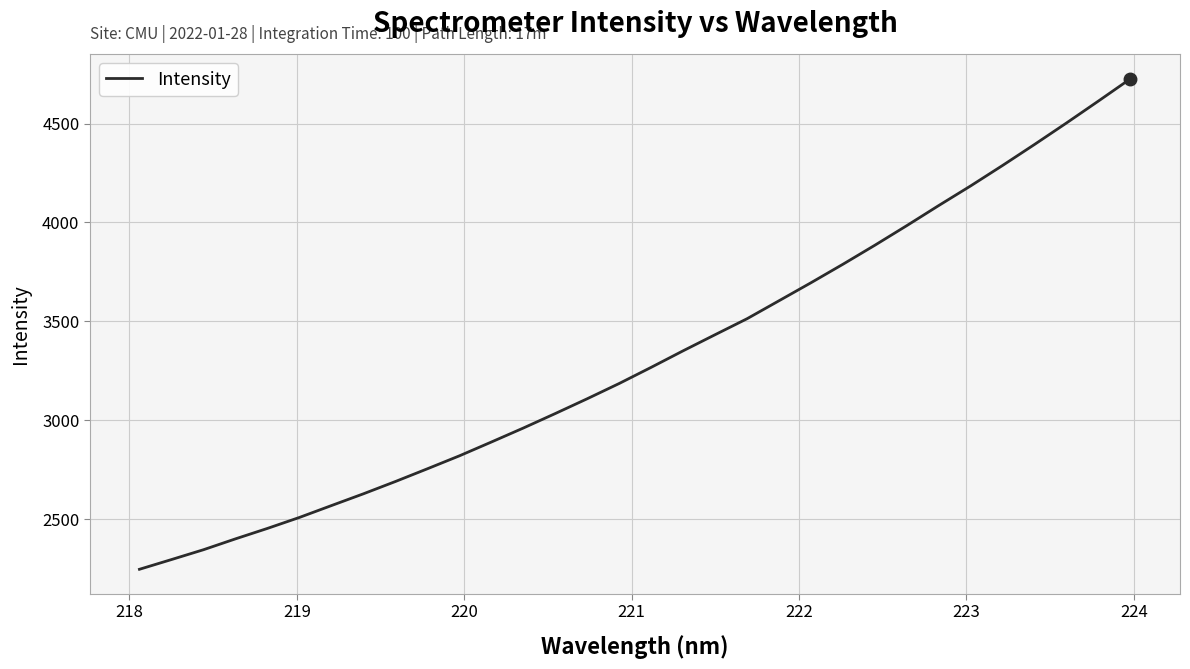

What is the difference between the maximum and minimum values?

2478.5